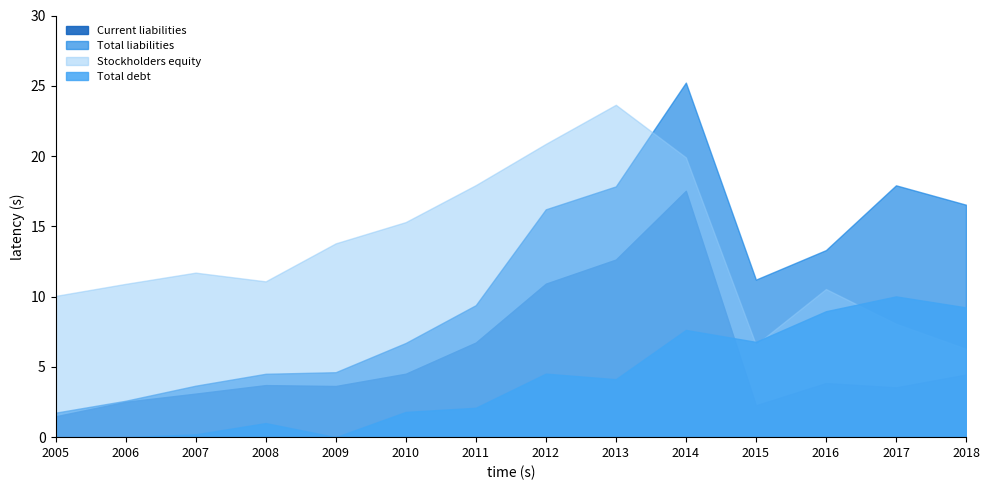

How many data points in Total liabilities are above 11?

7